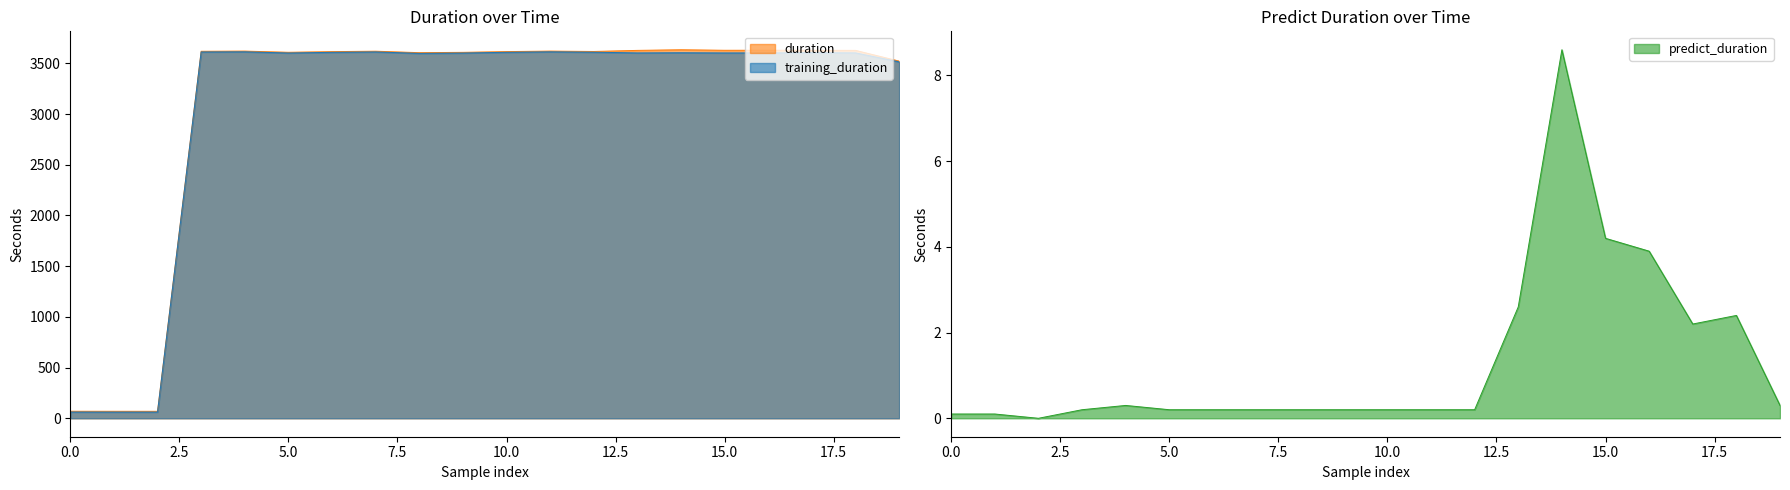

True or false: duration and training_duration cross at least once.

False